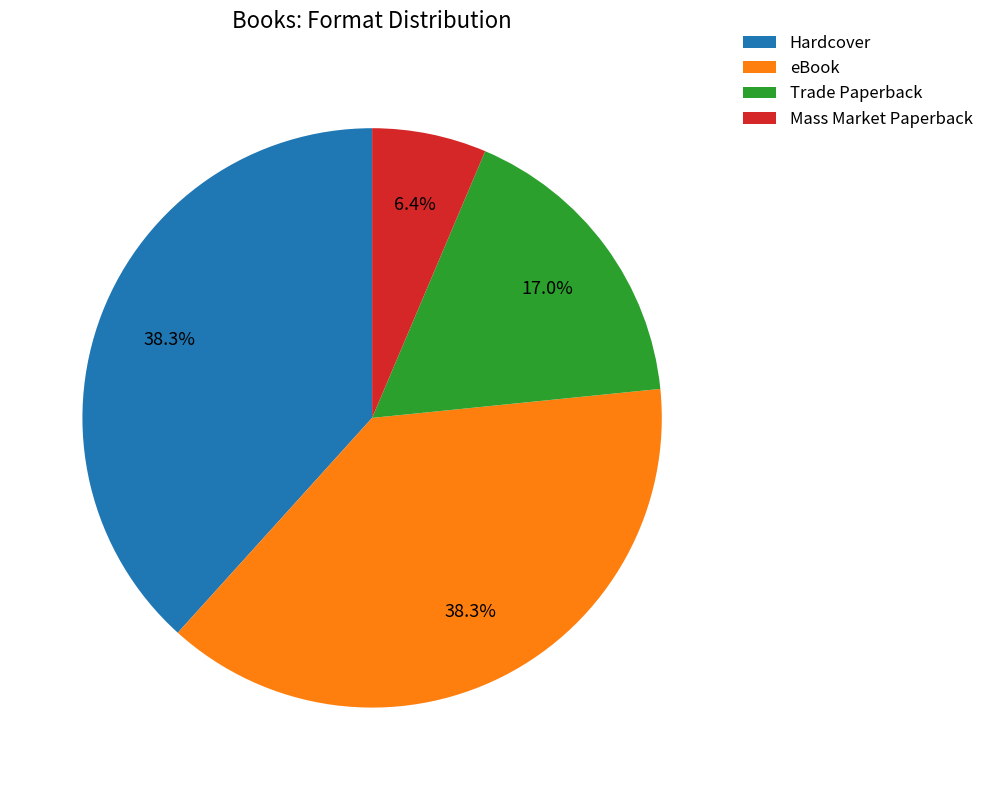

What is the total percentage of Trade Paperback and Hardcover?

55.3%